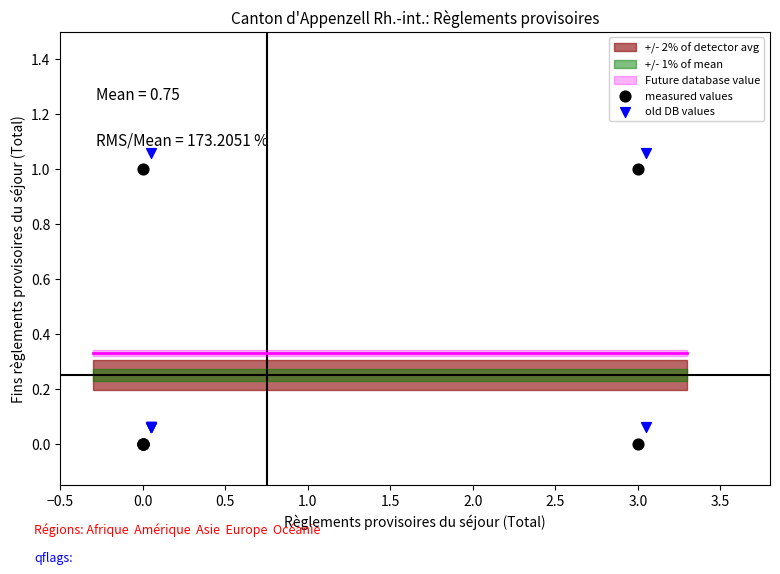

Which series contains the lowest Y value?

measured values